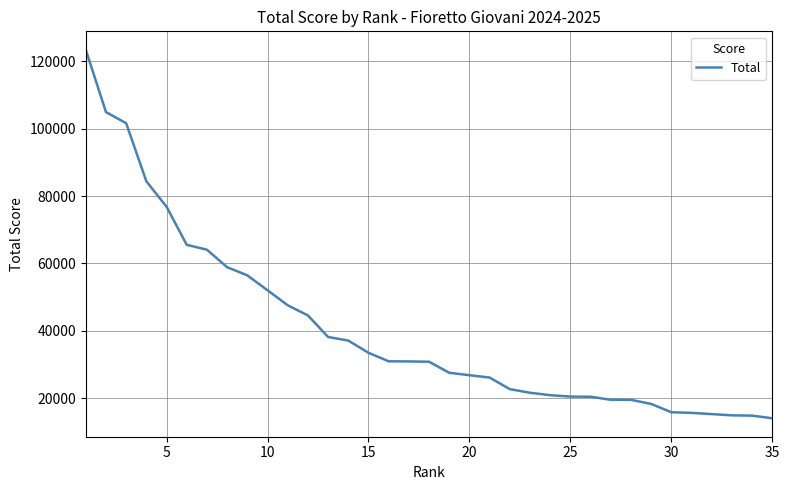

What is the difference between the maximum and minimum values?

109494.3